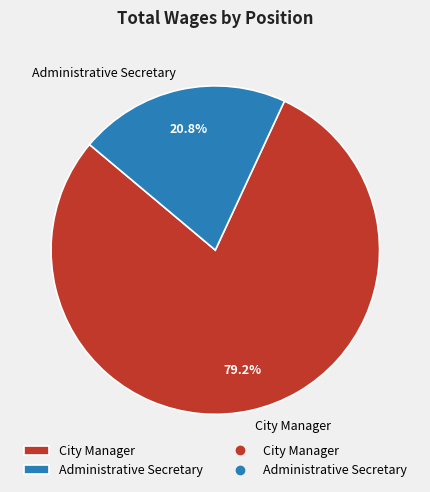

To the nearest percent, what is the difference between the City Manager and Administrative Secretary slice percentages?

58%